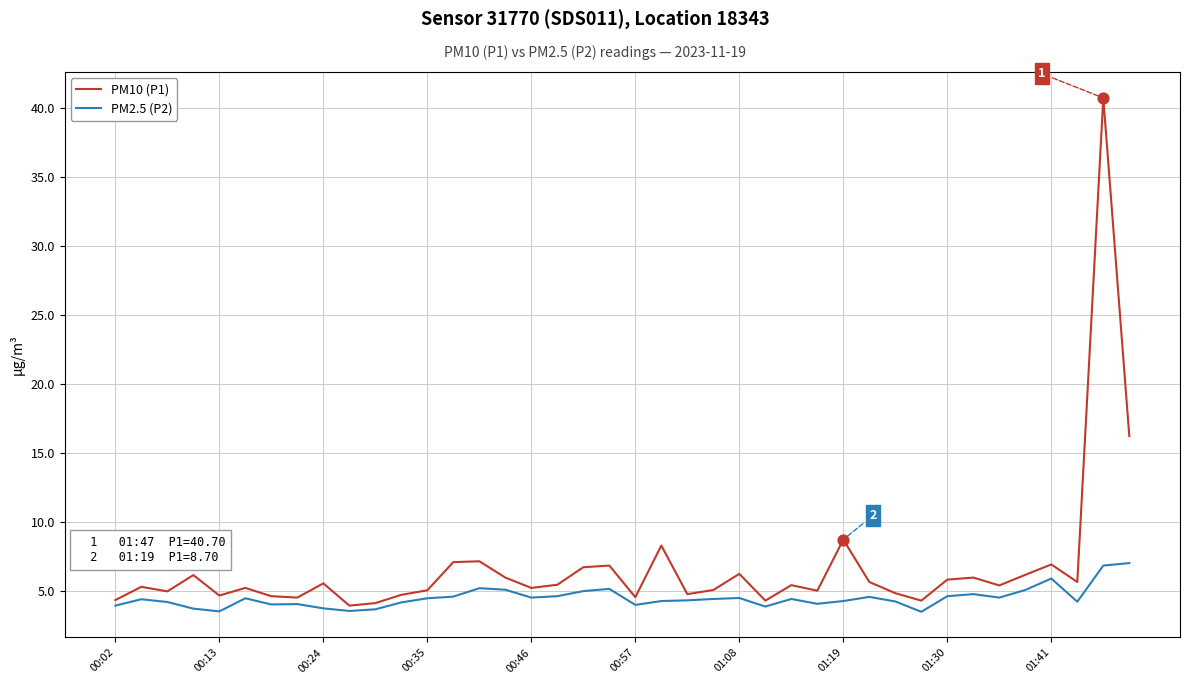

What are all the series names shown in the legend?

PM10 (P1), PM2.5 (P2)